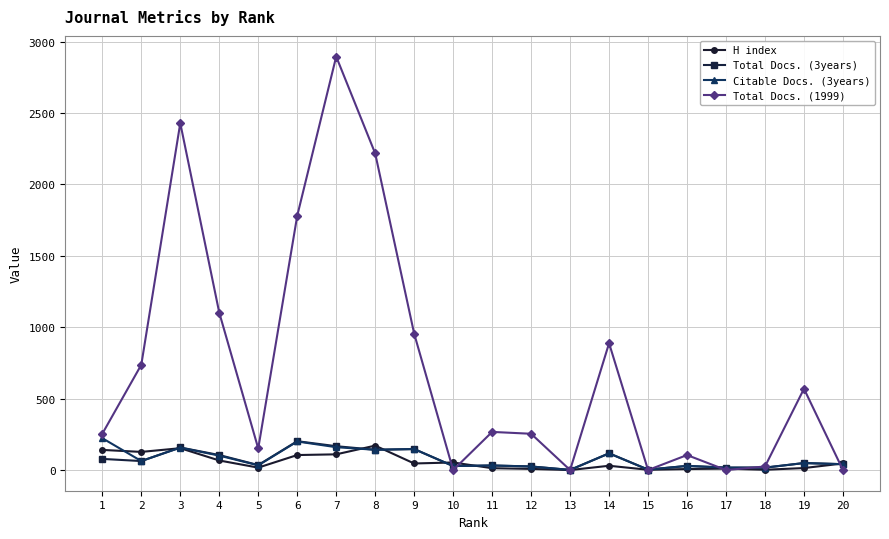

Read the H index value at 3.

153